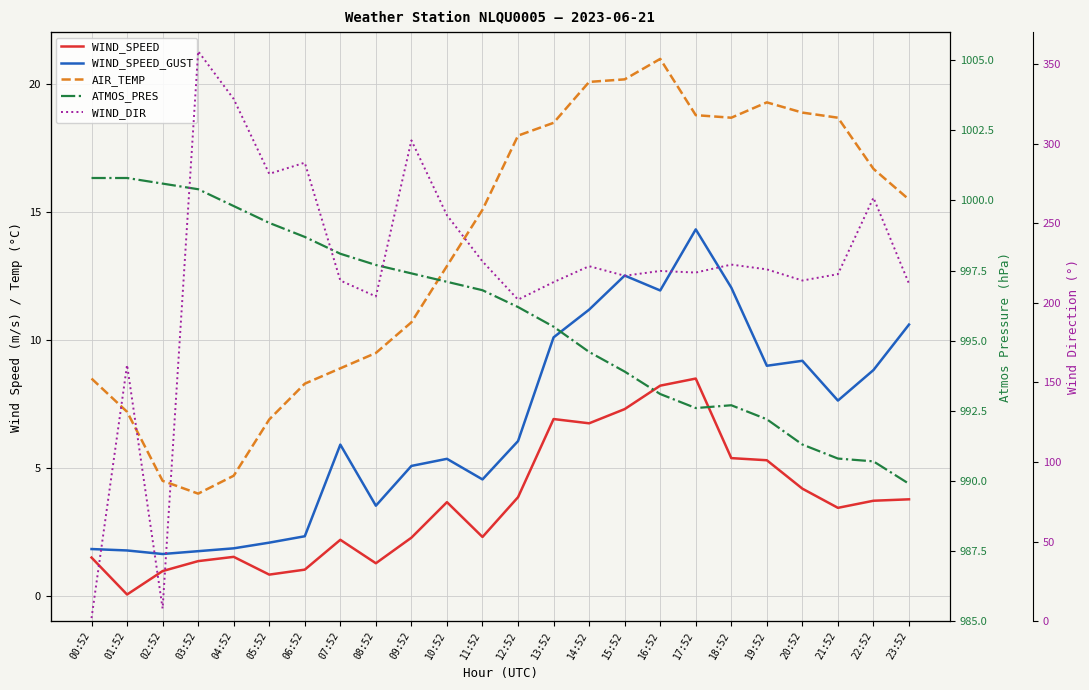

Which series has the largest range (max minus min)?

WIND_DIR